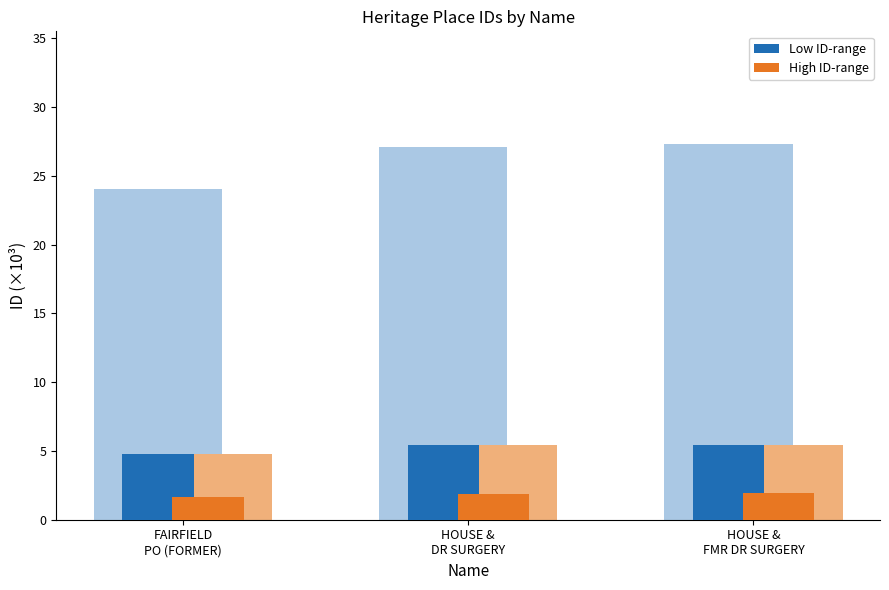

Between HOUSE &
DR SURGERY and HOUSE &
FMR DR SURGERY, which series saw the biggest shift?

Low ID-range